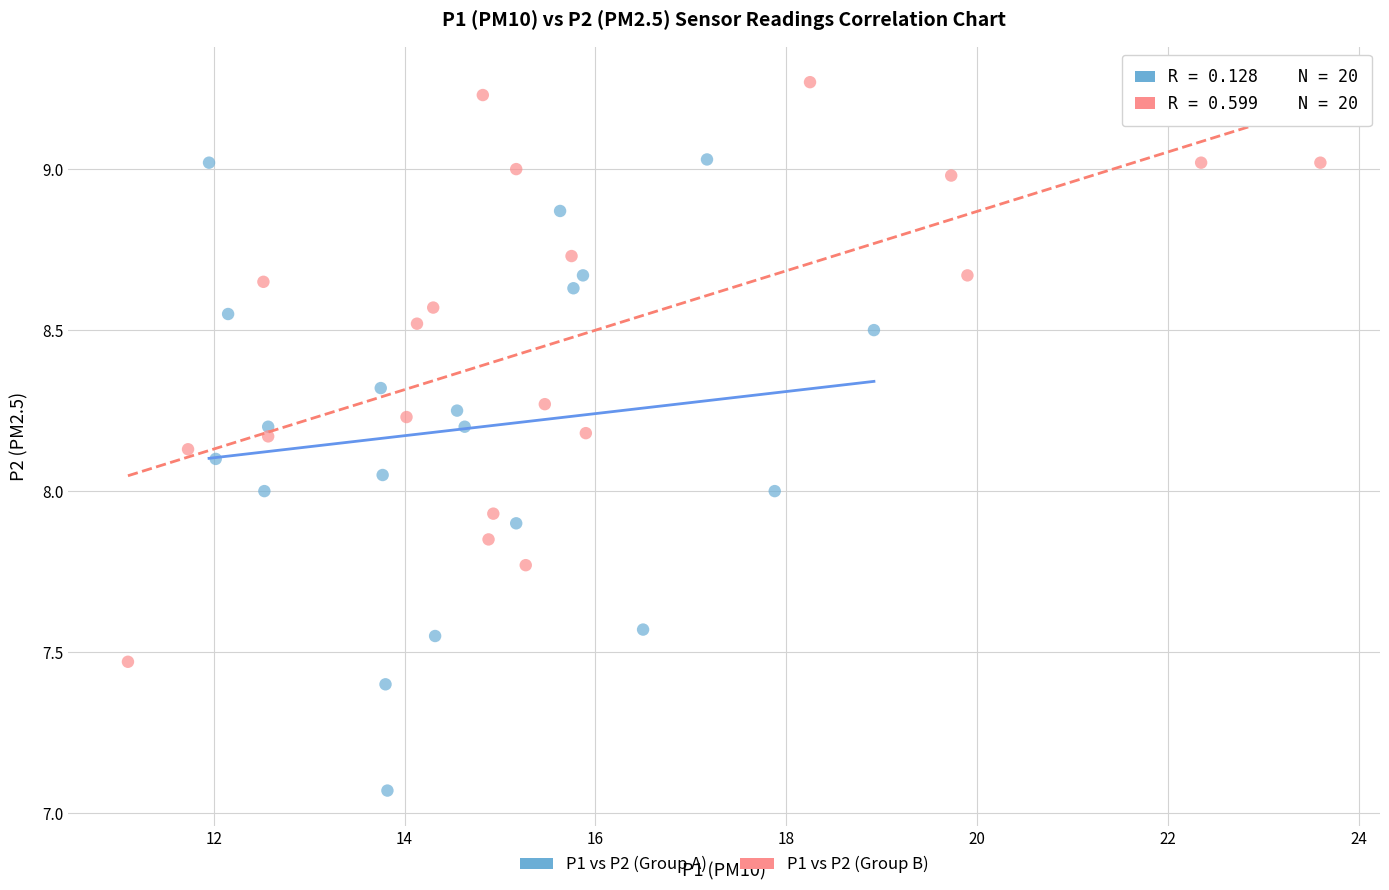

Which series has the largest Y range (max minus min)?

P1 vs P2 (Group A)